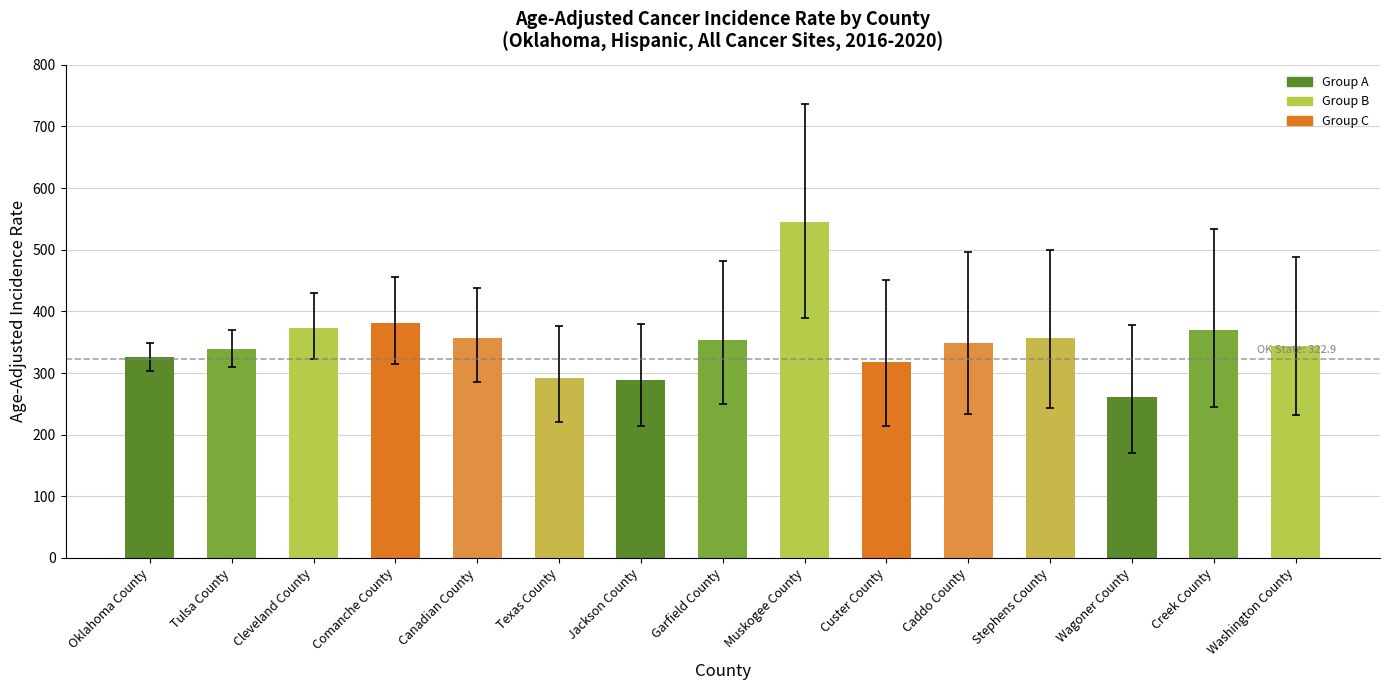

Is it true that the value at Creek County is 370.3?

True